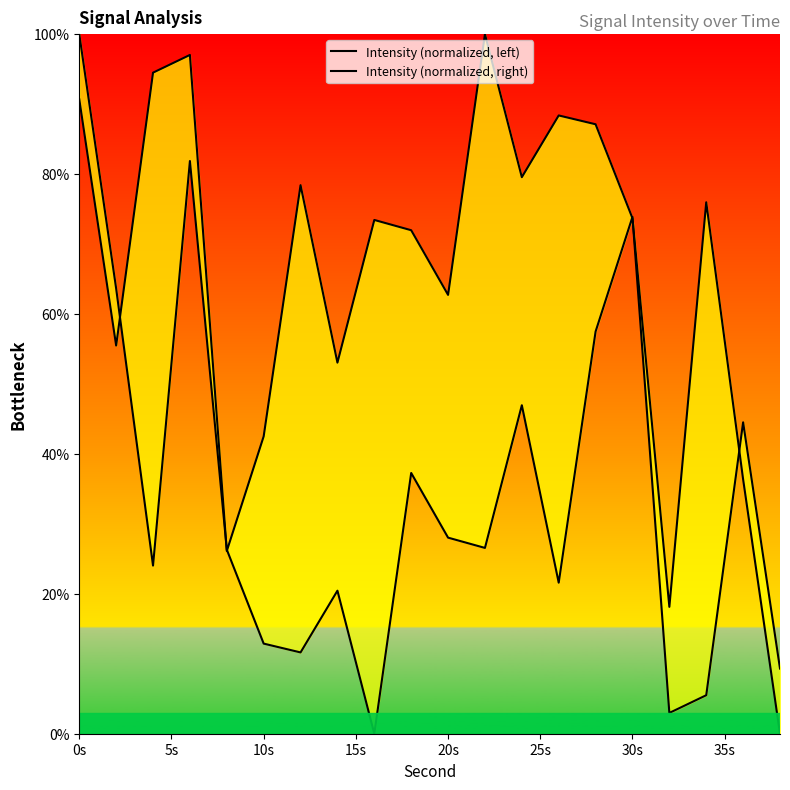

Is the value of Intensity (normalized, right) at 15 greater than the value of Intensity (normalized, left) at 15s?

No